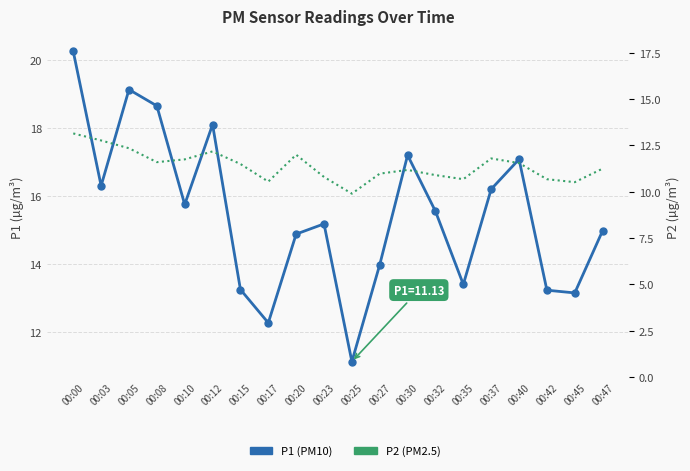

At how many categories does at least one series exceed 10?

20